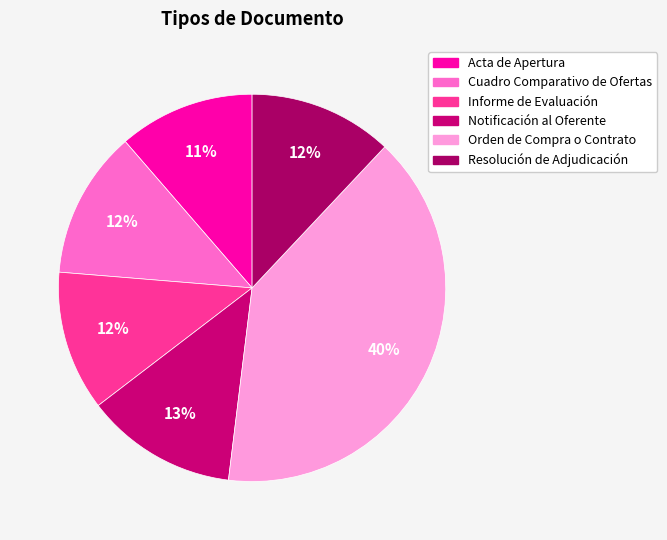

Count the number of slices in the pie.

6